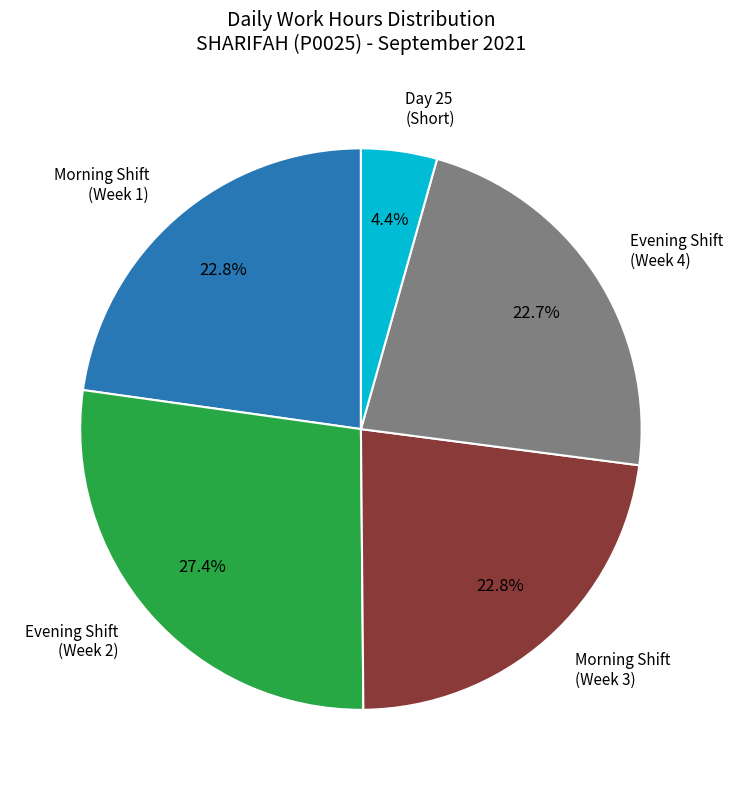

How many segments does this pie chart have?

5